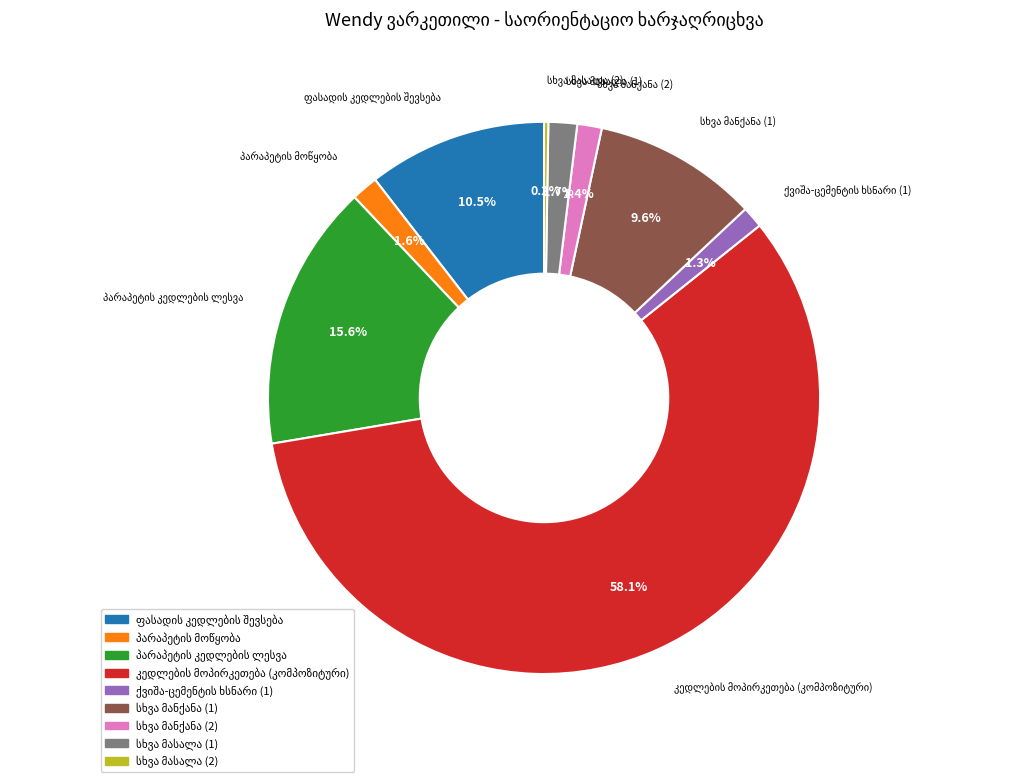

Is there any slice that represents more than half of the pie?

Yes